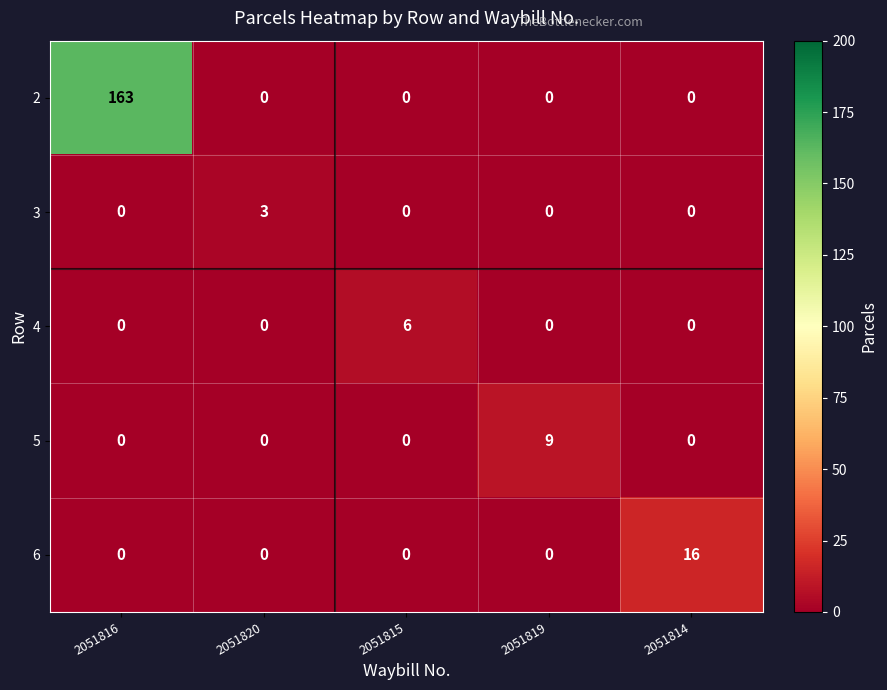

Which series has the widest spread of values?

2